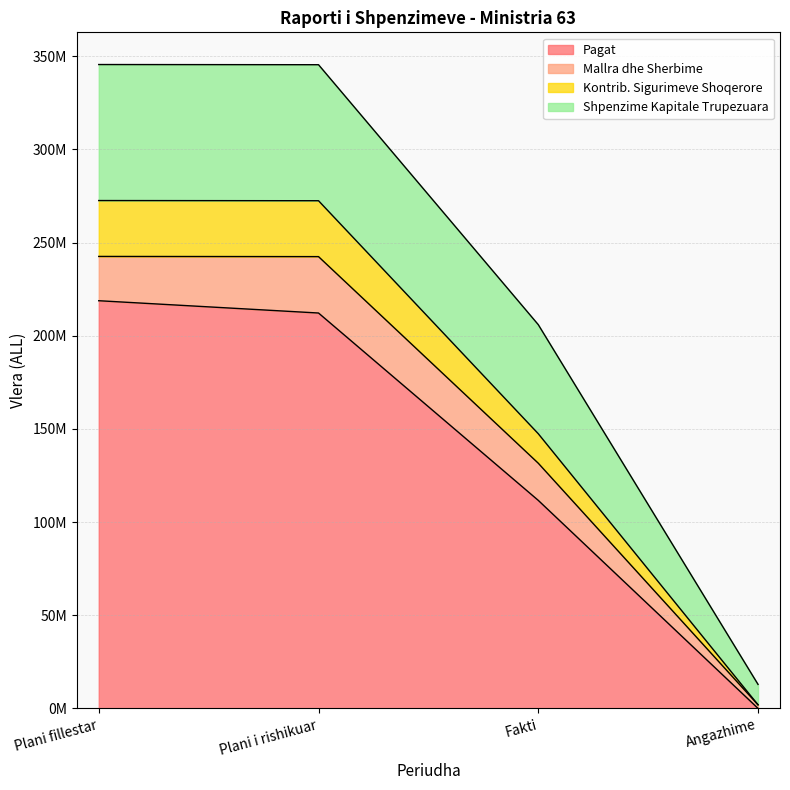

True or false: Pagat and Kontrib. Sigurimeve Shoqerore intersect in this chart.

False